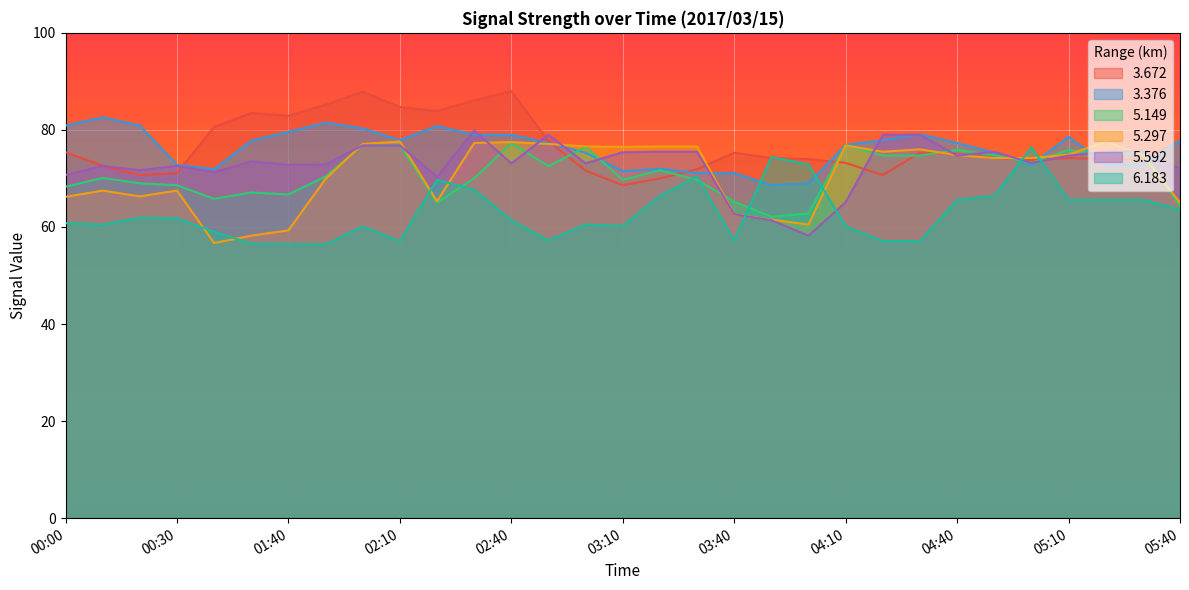

List the series in order of their peak value, highest first.

  3.672,   3.376,   5.592,   5.297,   5.149,   6.183